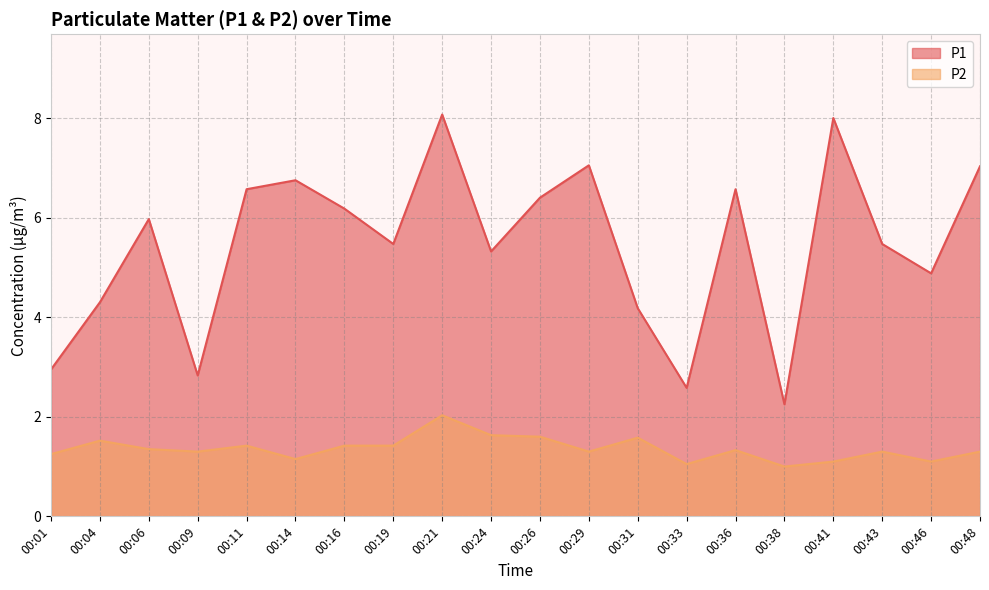

What is the maximum value shown in the chart?

8.1